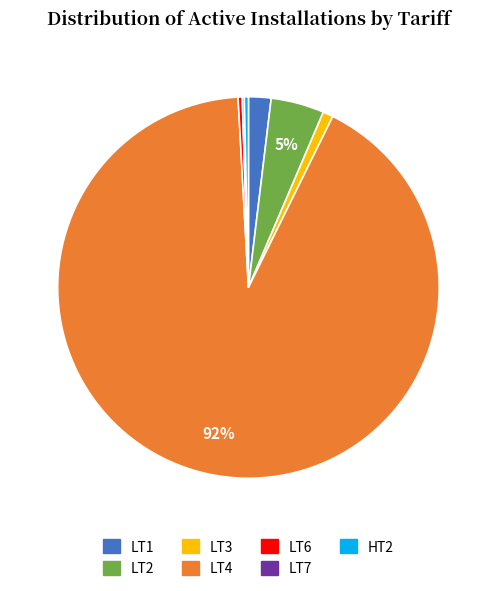

The LT3 slice represents 11% of the pie. True or false?

False